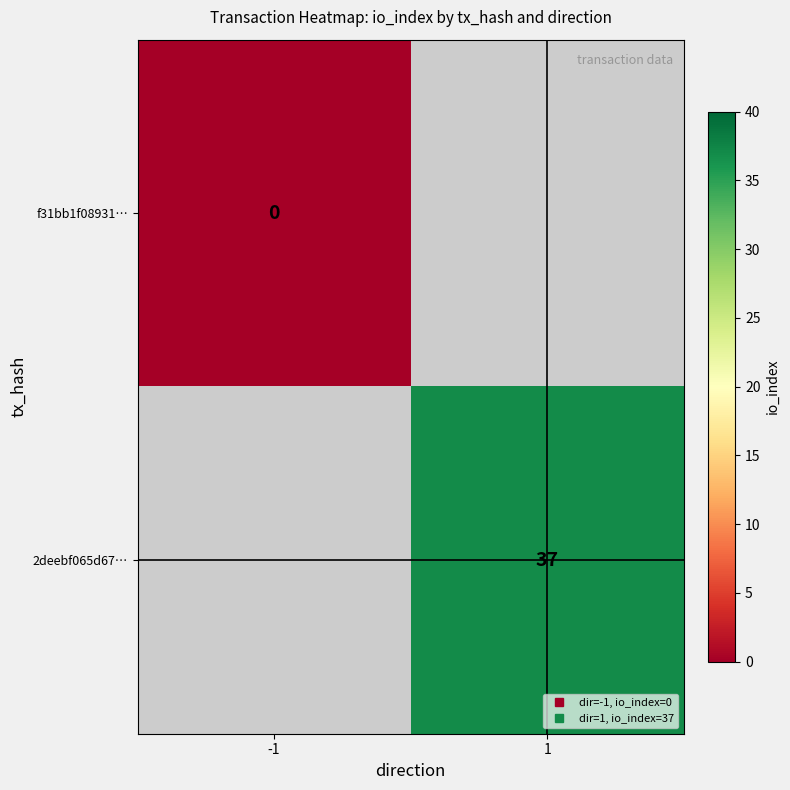

Which has a higher value, -1 or 1?

1